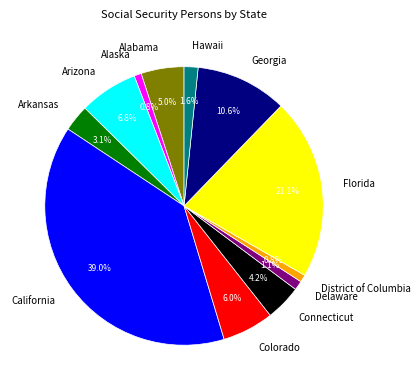

How many segments does this pie chart have?

12